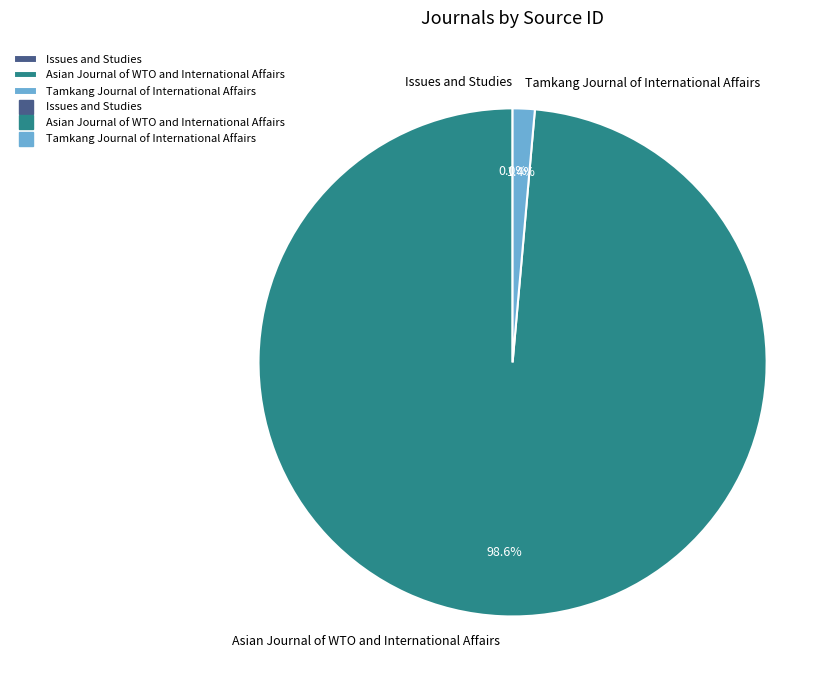

What is the largest slice in the pie chart?

Asian Journal of WTO and International Affairs